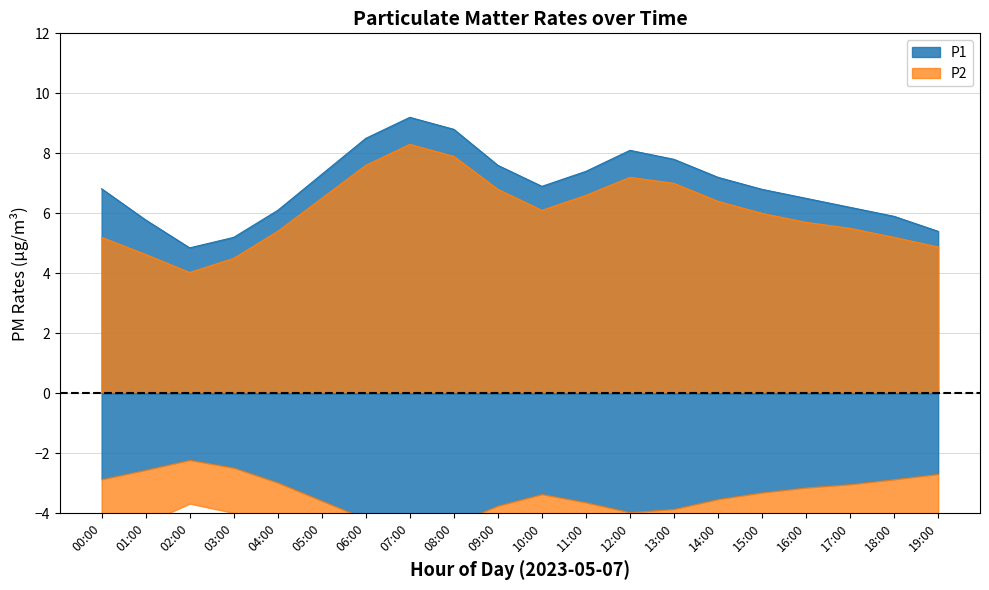

Where is the first local maximum for P2?

07:00